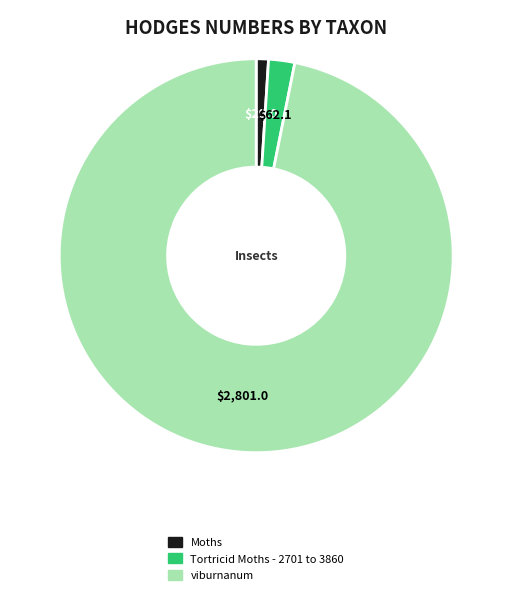

Which category has the biggest portion of the pie?

viburnanum